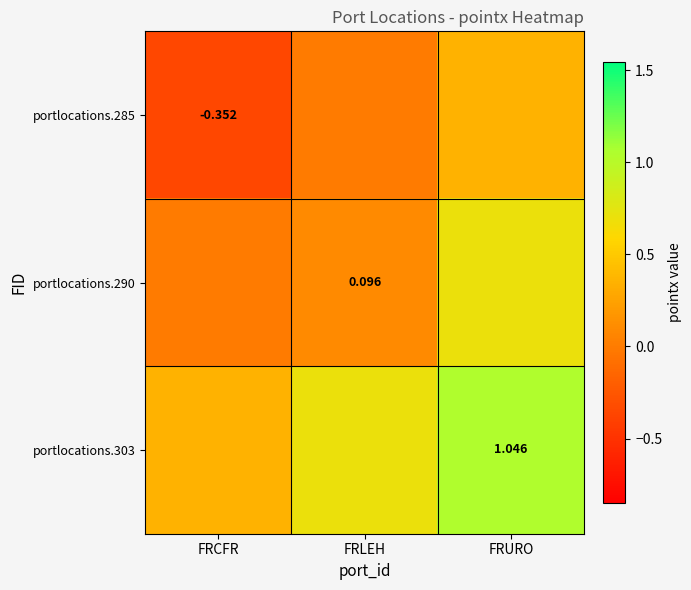

Rank the categories by portlocations.303 value from highest to lowest.

FRURO, FRLEH, FRCFR